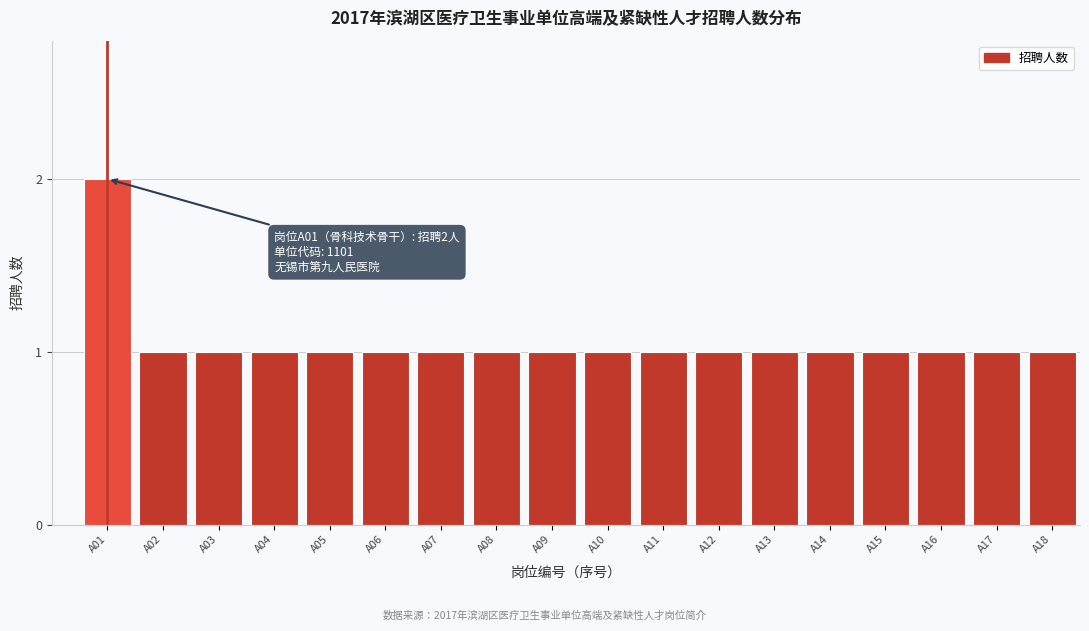

Reading left to right, what are all the values shown in this chart?

2	1	1	1	1	1	1	1	1	1	1	1	1	1	1	1	1	1